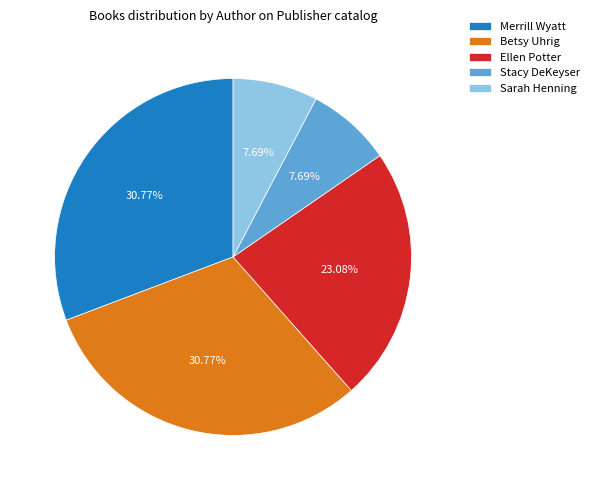

Is Sarah Henning the majority of the pie?

No